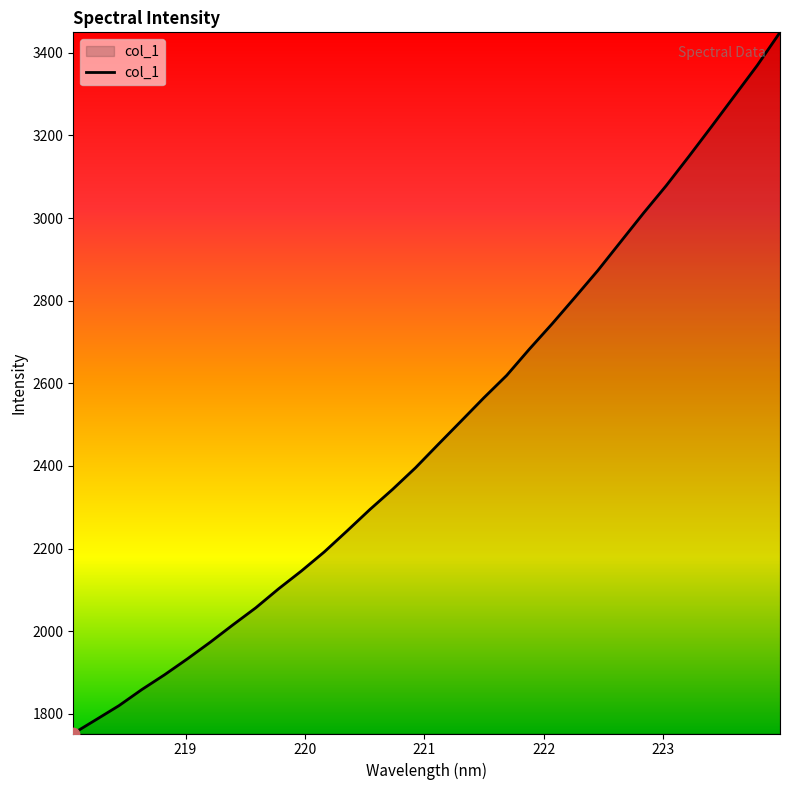

What is the maximum value shown in the chart?

3449.7